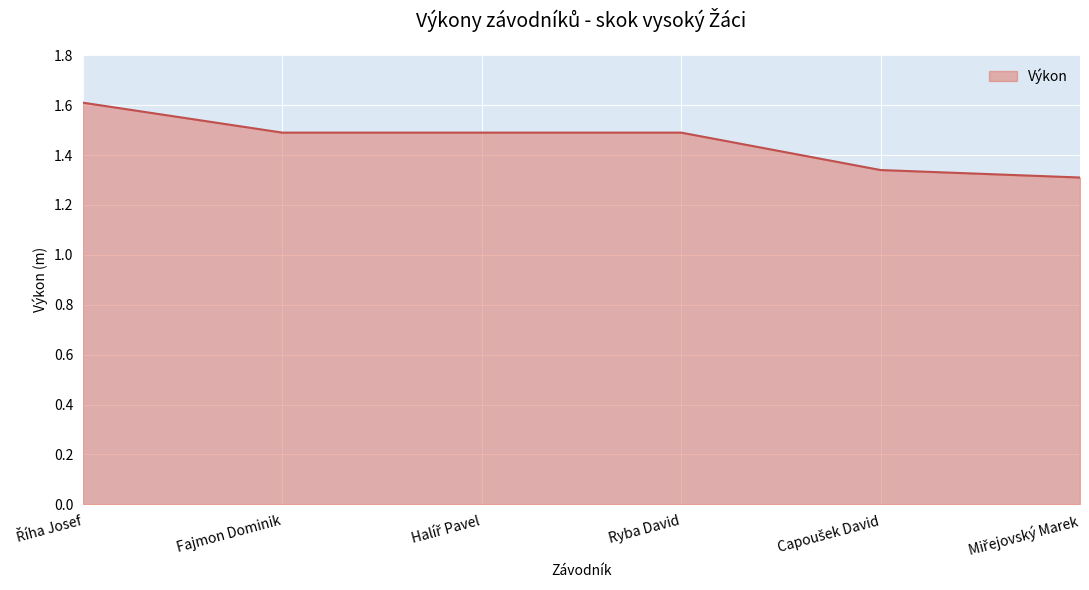

The value at Ryba David is 2.0. True or false?

False